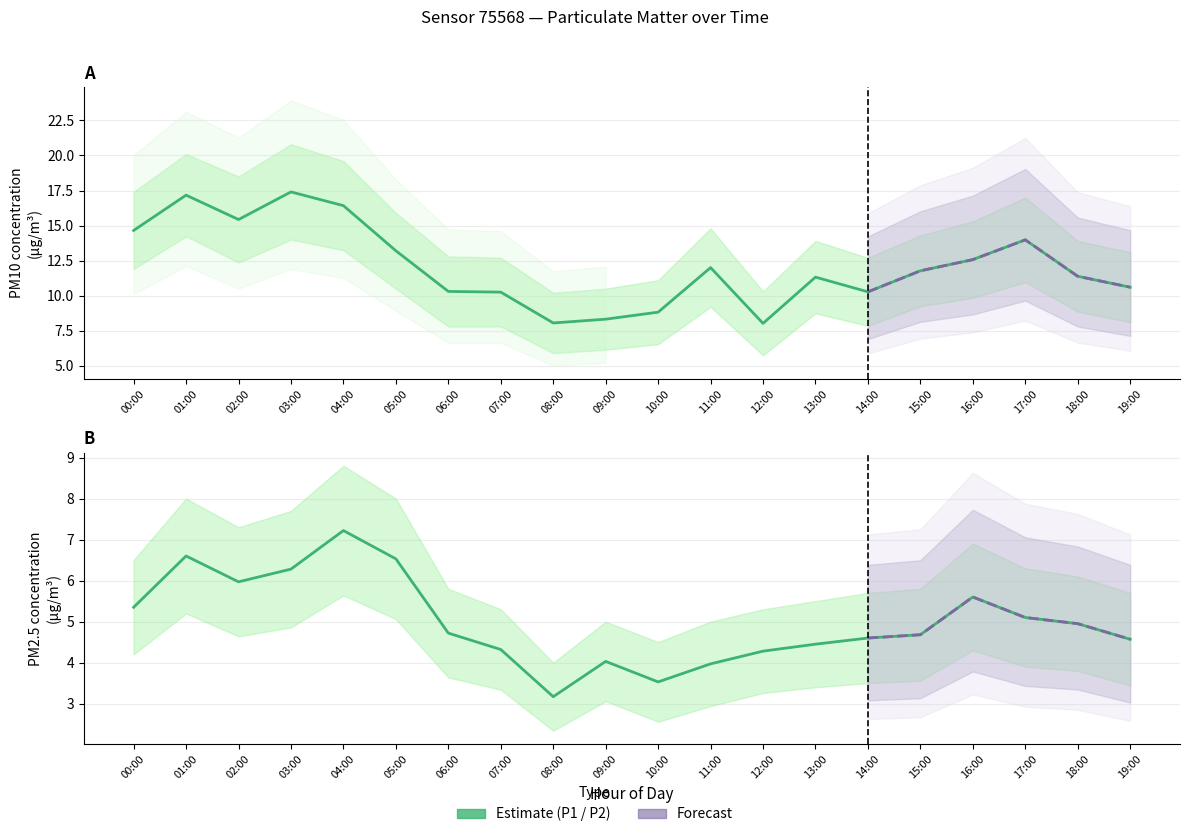

Reading left to right, transcribe all the data shown in this chart.

P1: 14.7	17.2	15.4	17.4	16.4	13.2	10.3	10.2	8.1	8.3	8.8	12.0	8.0	11.3	10.3	11.8	12.6	14.0	11.4	10.6
P1_upper: 17.4	20.1	18.5	20.8	19.6	15.9	12.8	12.7	10.2	10.5	11.1	14.8	10.3	13.9	12.7	14.3	15.3	17.0	13.9	13.1
P1_lower: 11.9	14.2	12.4	14.0	13.2	10.5	7.8	7.8	5.9	6.1	6.5	9.2	5.7	8.7	7.8	9.2	9.8	11.0	8.9	8.1
P2: 5.3	6.6	6.0	6.3	7.2	6.5	4.7	4.3	3.2	4.0	3.5	4.0	4.3	4.5	4.6	4.7	5.6	5.1	5.0	4.6
P2_upper: 6.5	8.0	7.3	7.7	8.8	8.0	5.8	5.3	4.0	5.0	4.5	5.0	5.3	5.5	5.7	5.8	6.9	6.3	6.1	5.7
P2_lower: 4.2	5.2	4.6	4.9	5.6	5.1	3.6	3.3	2.3	3.1	2.6	2.9	3.3	3.4	3.5	3.6	4.3	3.9	3.8	3.4